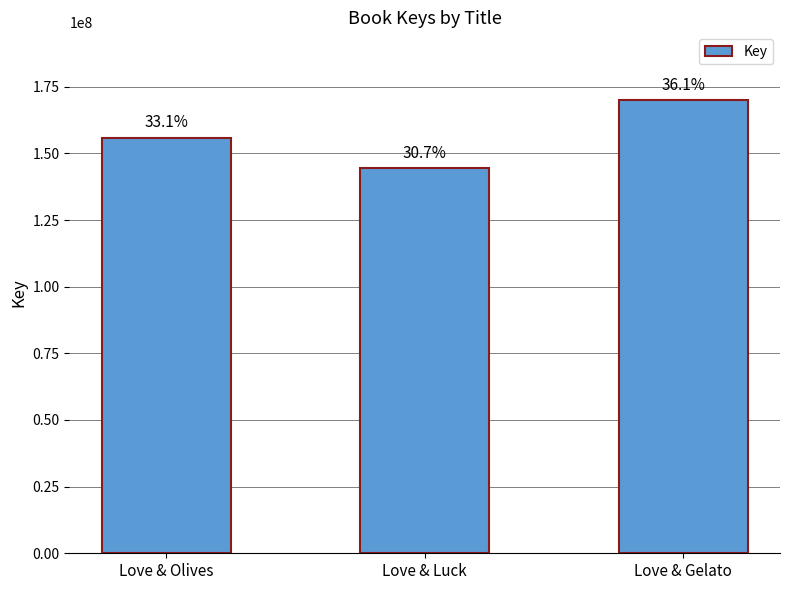

At which label is the value closest to 157198072?

Love & Olives